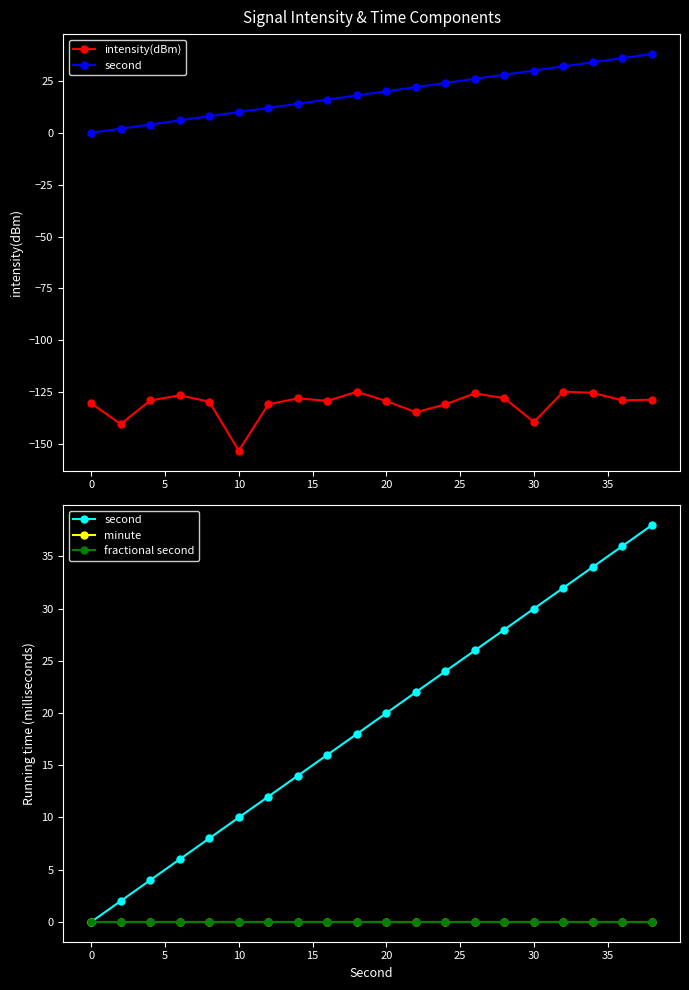

What is the minimum value for intensity(dBm)?

-153.2